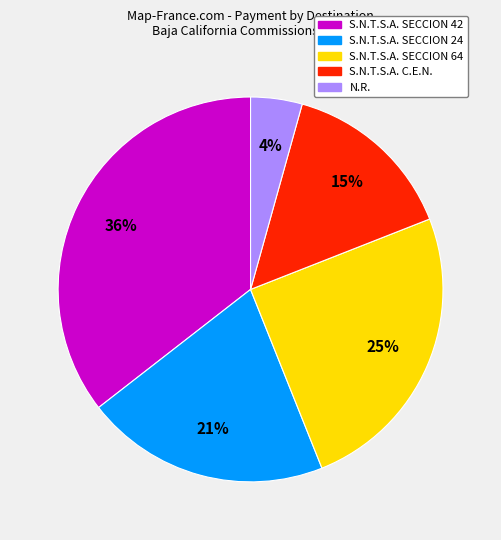

To the nearest percent, what is the average slice percentage?

20%